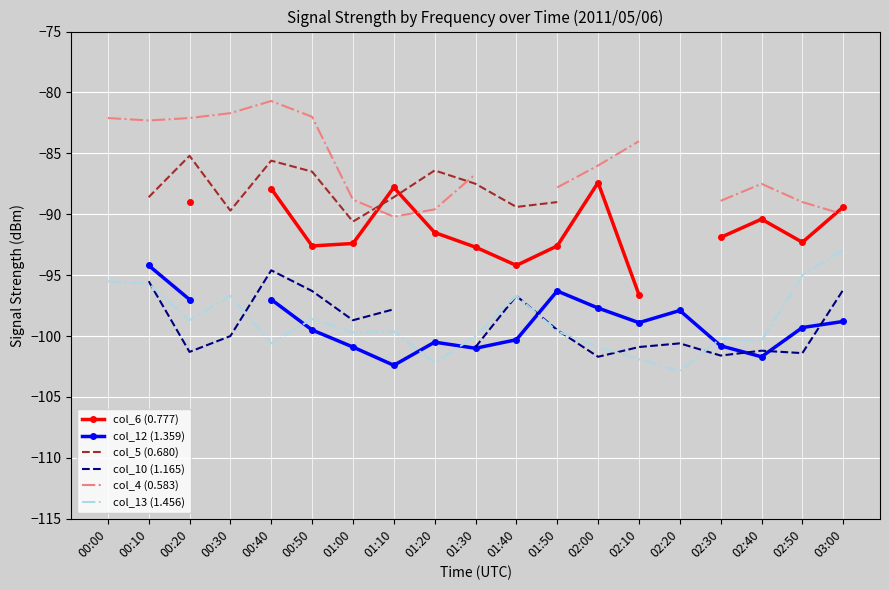

At which category does col_4 (0.583) reach its first local peak?

00:40